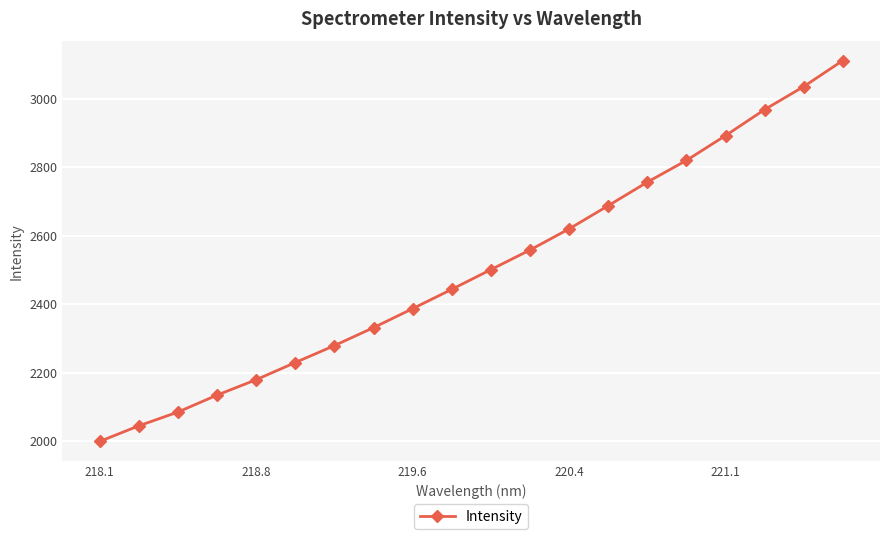

What is the value of the 17th point from the left?

2892.1